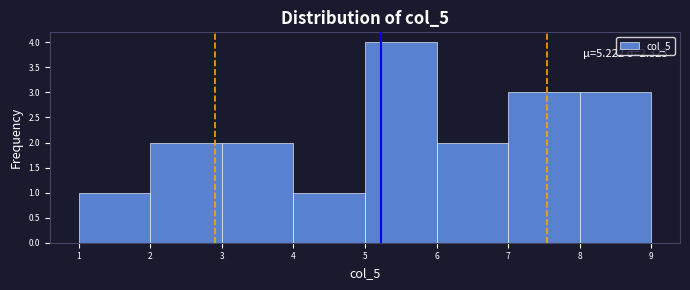

Over which range of the x-axis is the bar tallest?

5 to 6